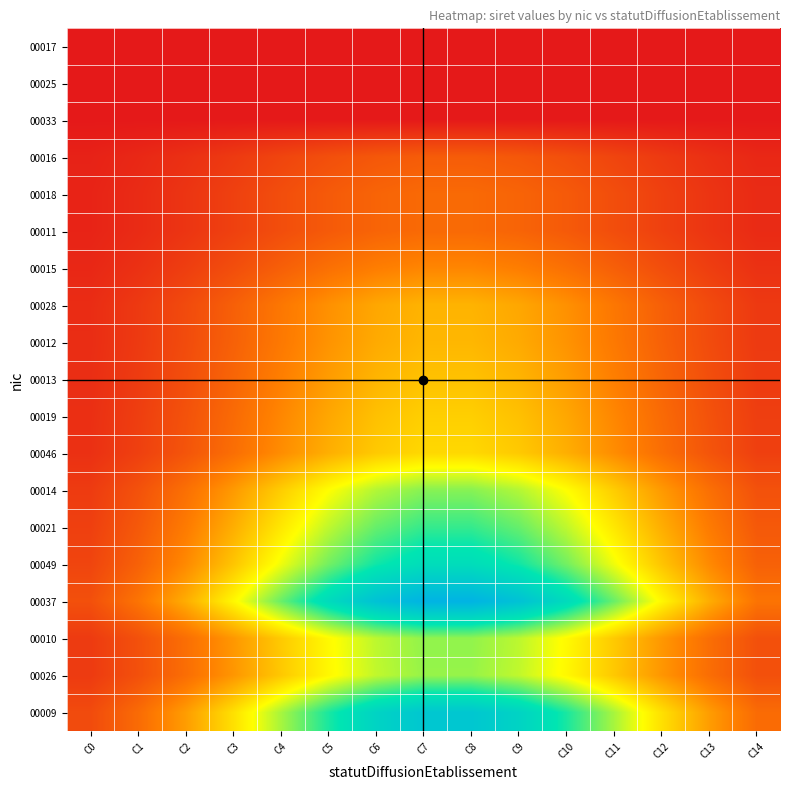

At which category is the sum across all series the highest?

C7